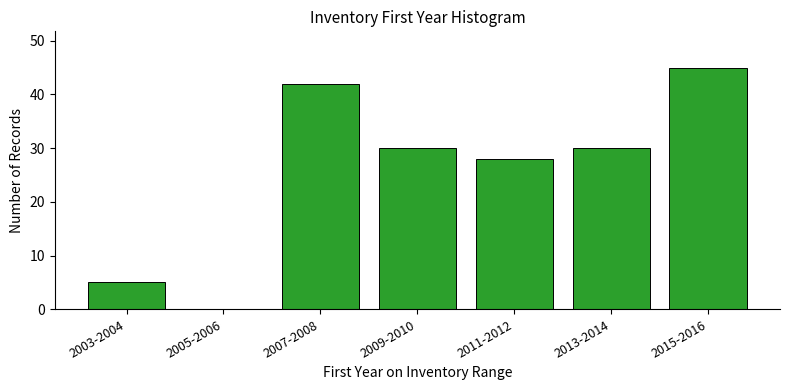

Reading right to left, what are all the values shown in this chart?

2015-2016=45	2013-2014=30	2011-2012=28	2009-2010=30	2007-2008=42	2005-2006=0	2003-2004=5